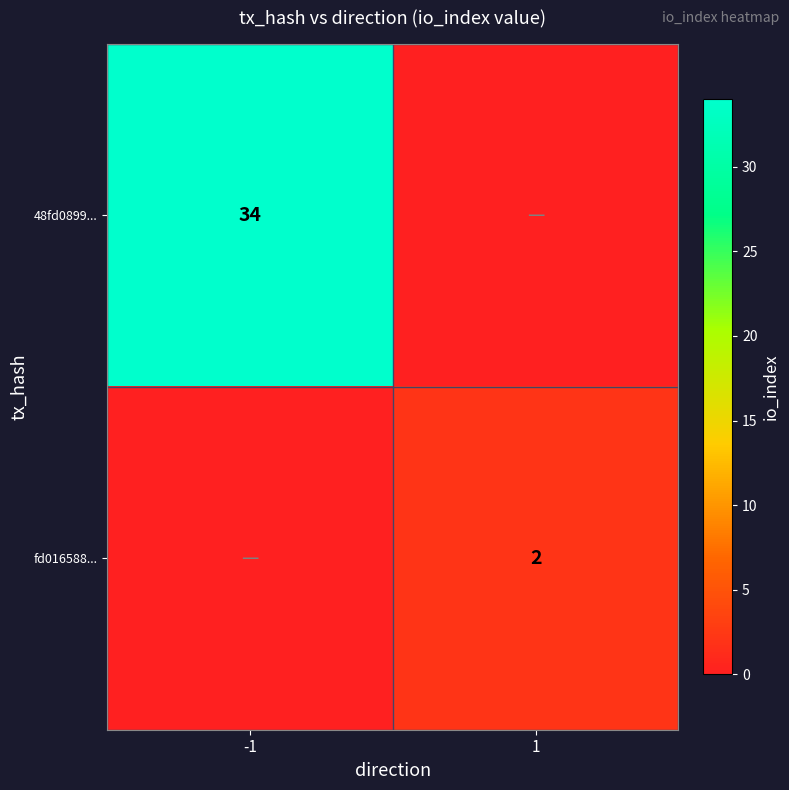

What is the difference between the highest and lowest values at -1?

34